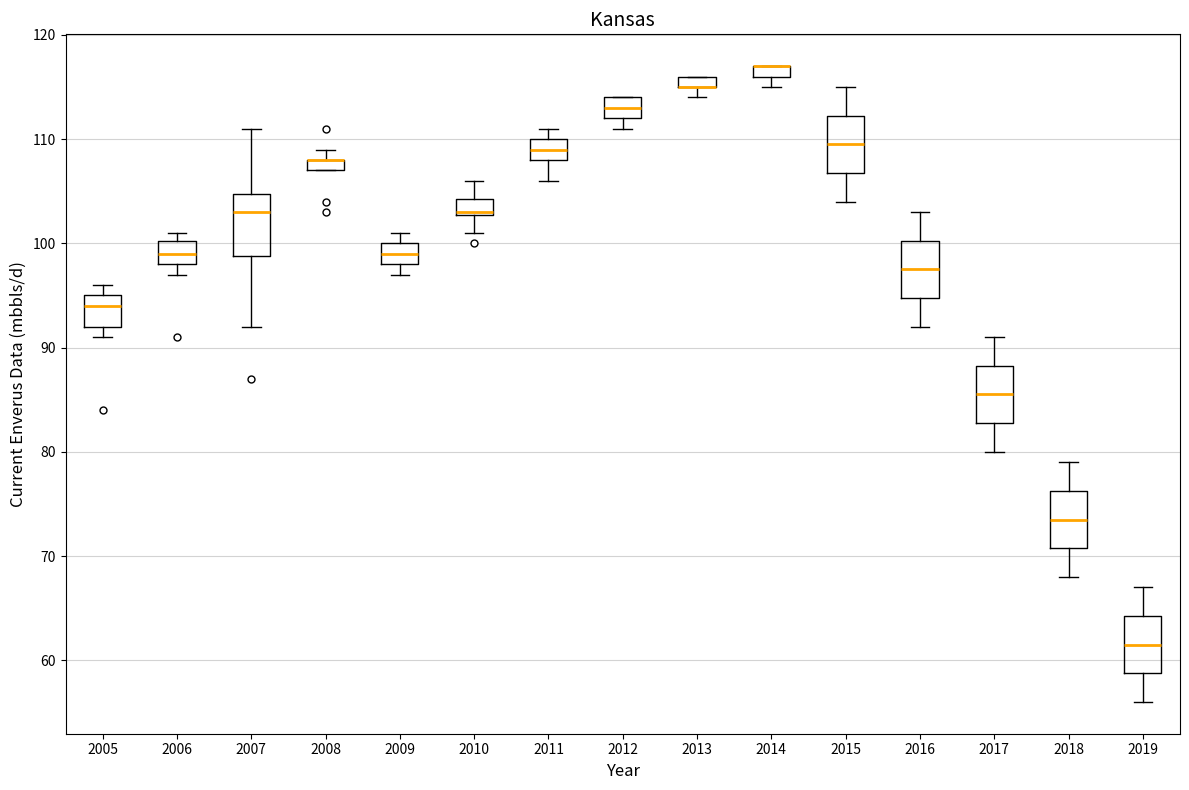

Where does the upper whisker of the box at x = 2010 end on the y-axis? The values are not printed on the chart, so give them approximately, as read against the axis.

106